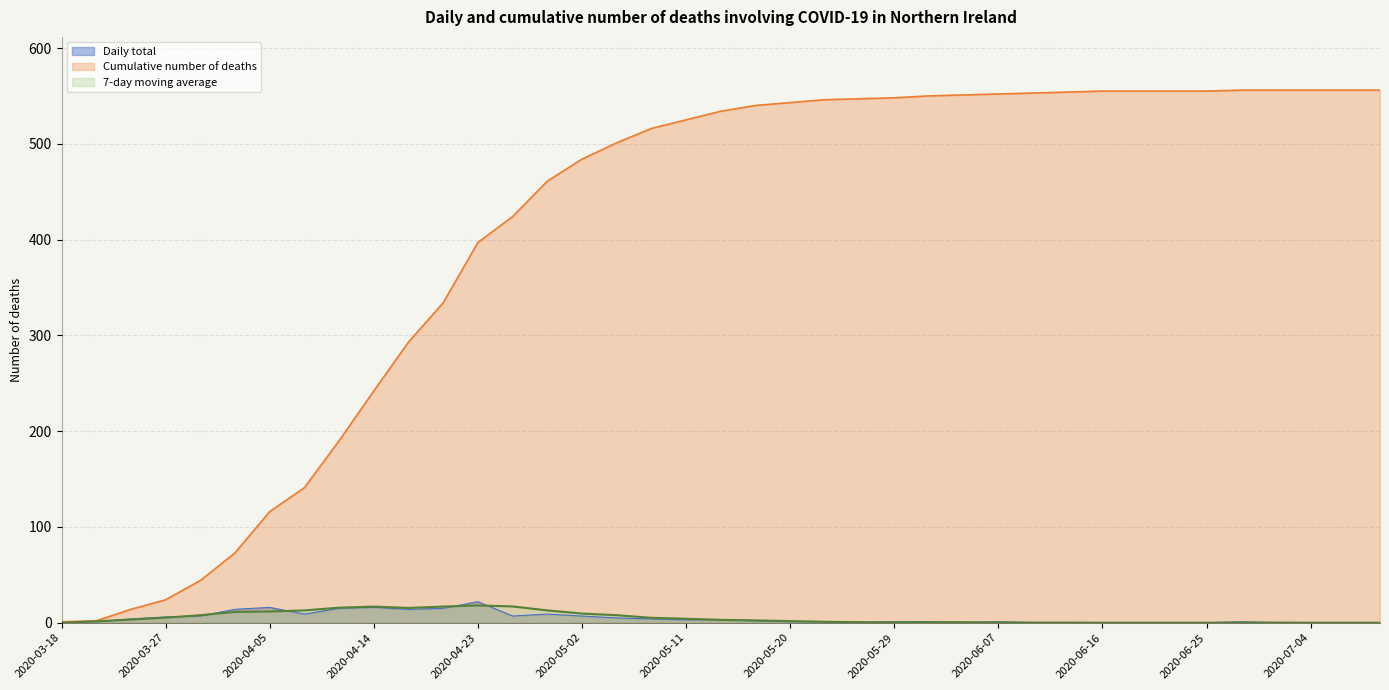

How many data points in Daily total are above 1?

19